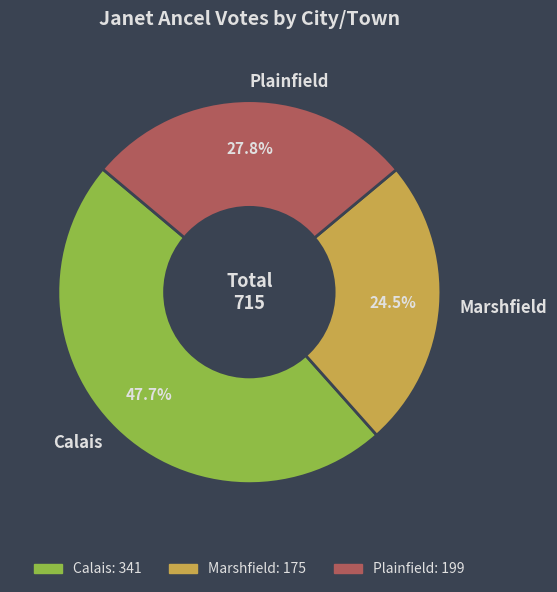

Which slice is the largest?

Calais